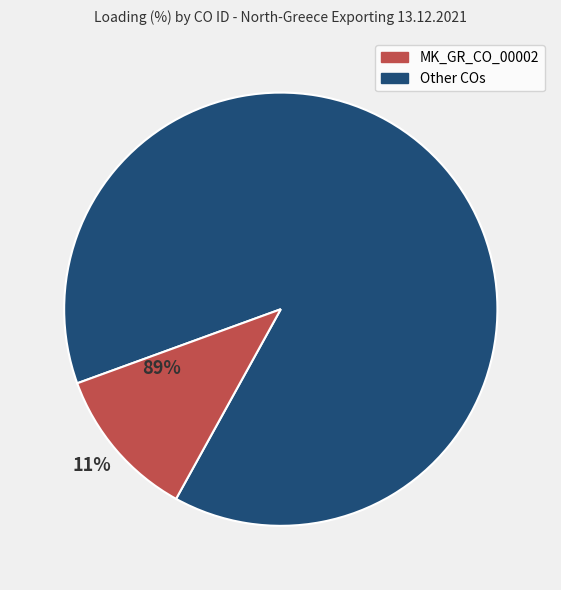

Does any single category account for the majority?

Yes